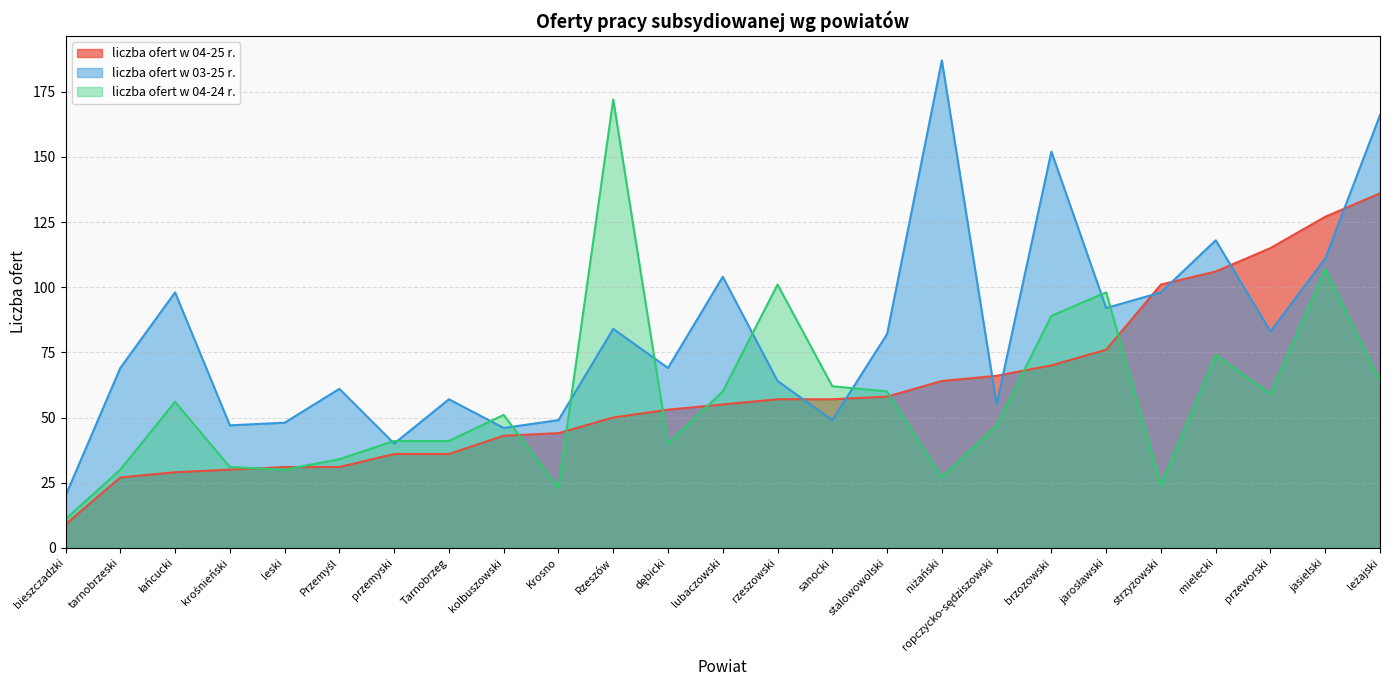

What is the difference between the maximum and minimum values in the liczba ofert w 04-25 r. series?

127